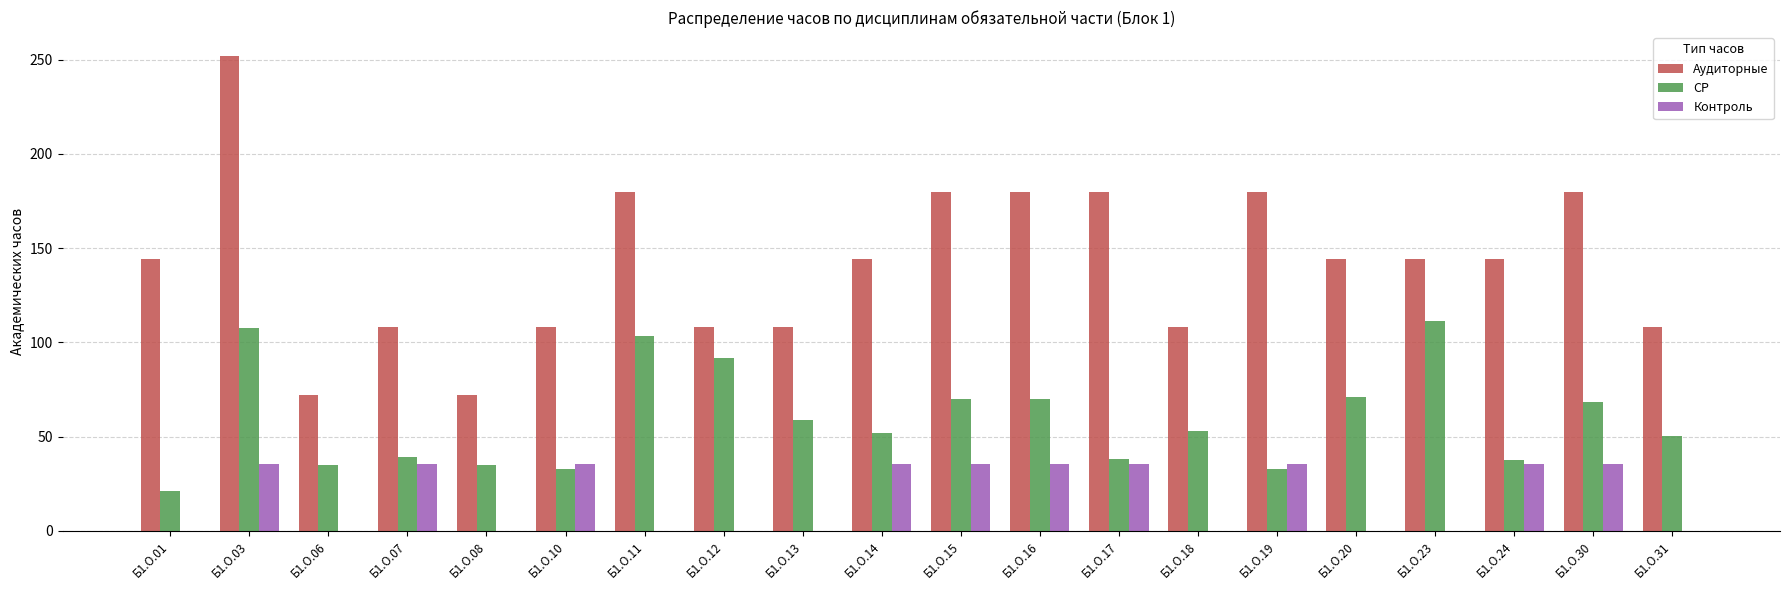

Which category has the highest value across all series?

Б1.О.03